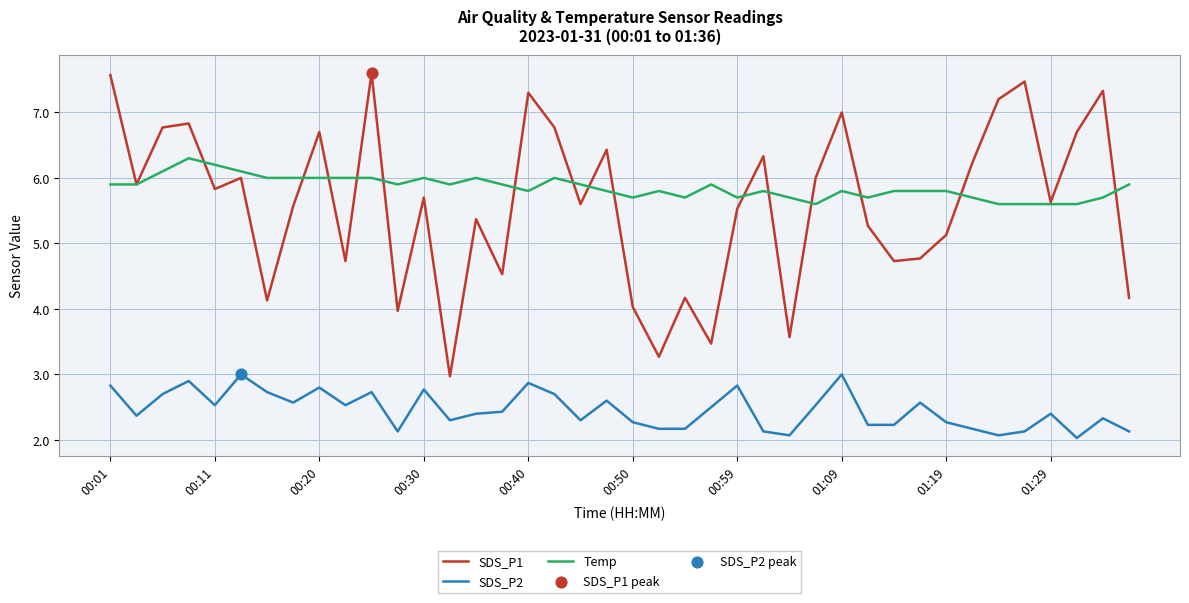

Which series has the largest total across all categories?

Temp